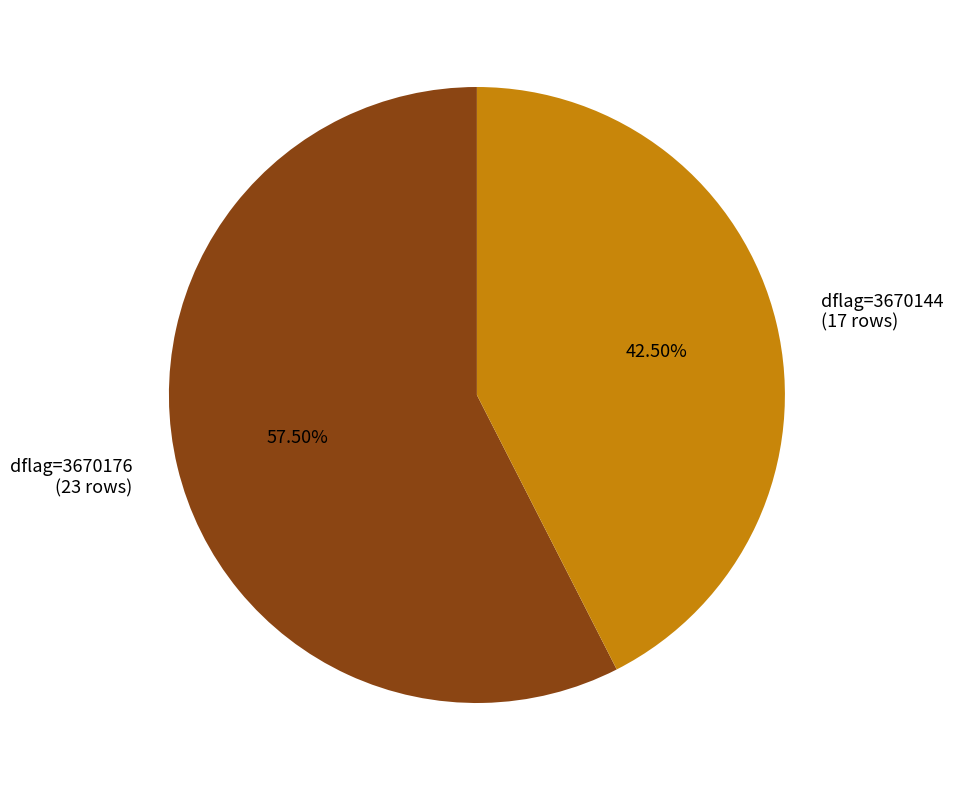

Does dflag=3670144 (17 rows) account for over 50% of the chart?

No